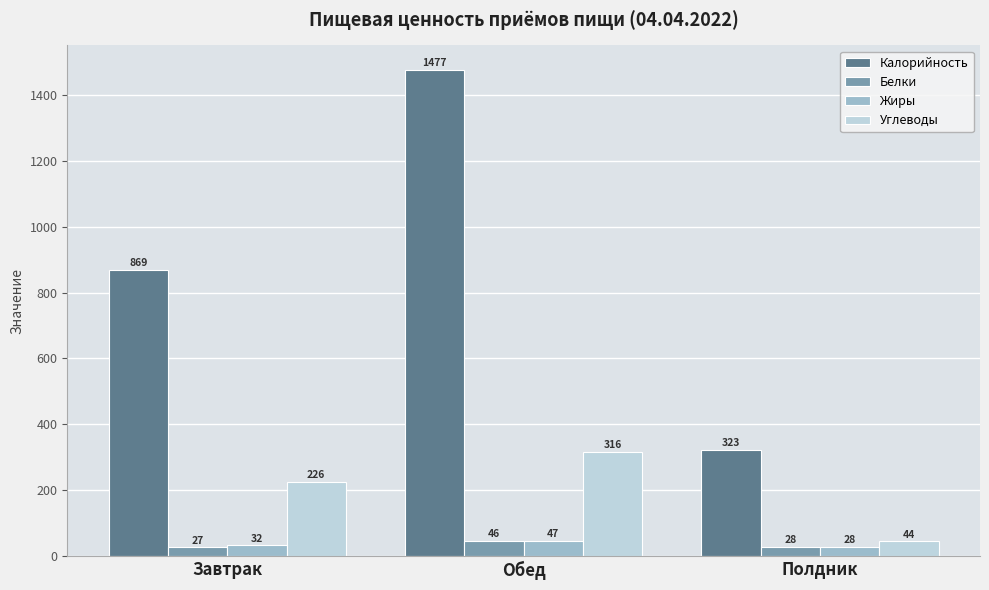

What position from the left is Завтрак?

1